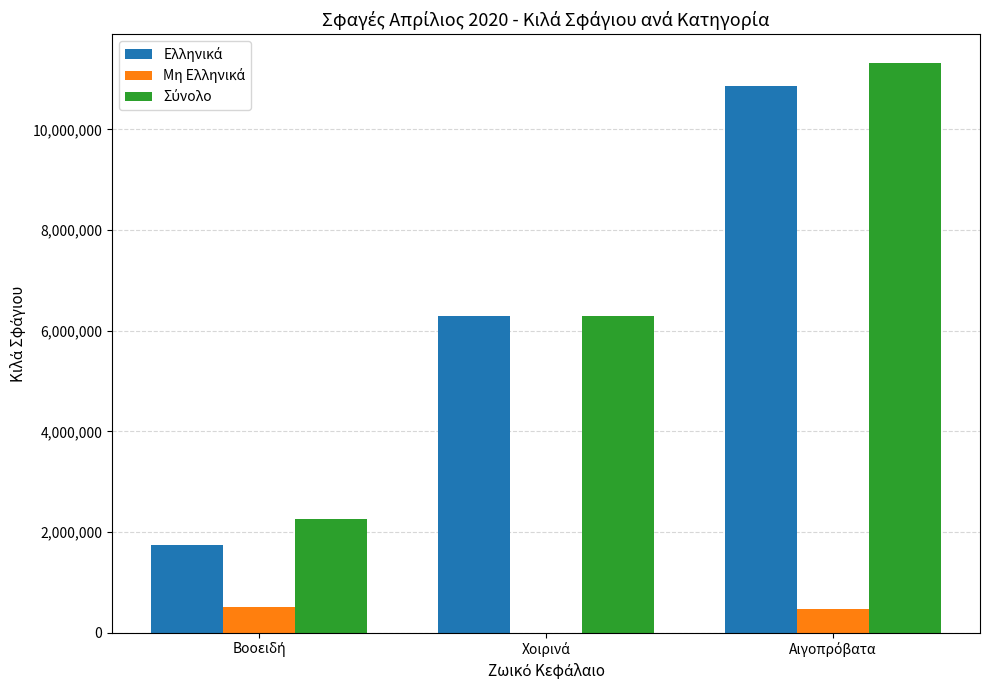

Count the number of categories in the chart.

3